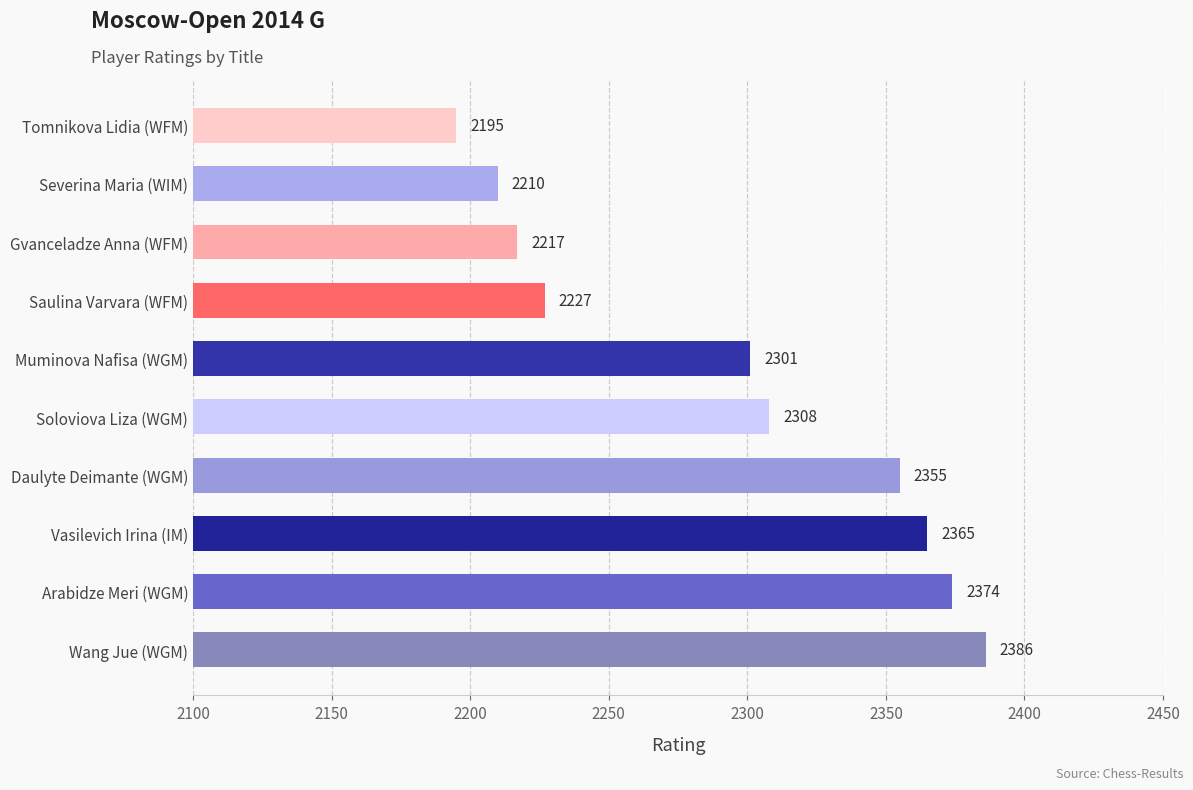

Where is the data nearest to the value 2290?

Muminova Nafisa (WGM)